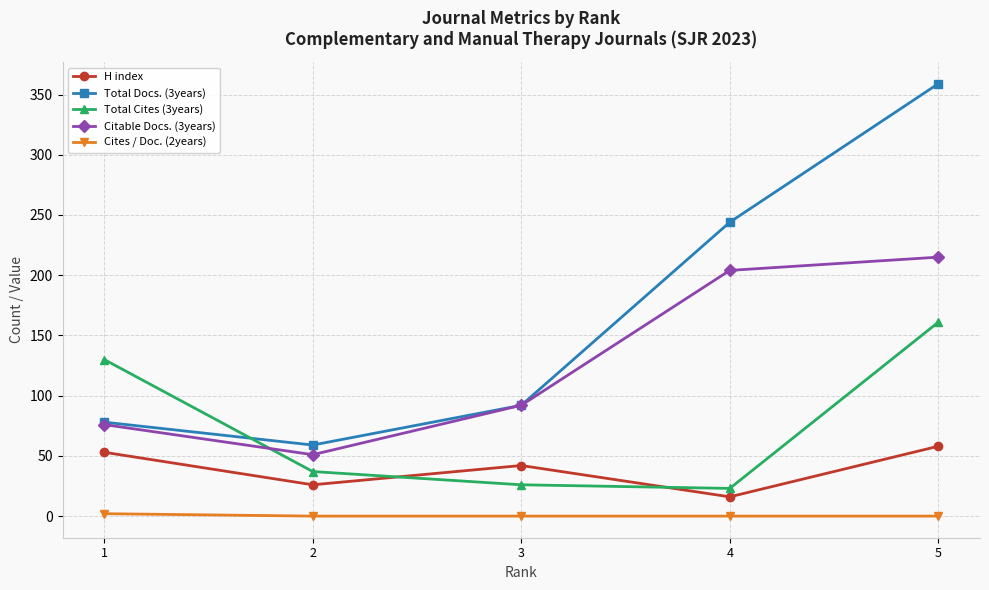

How many data points in Citable Docs. (3years) are less than 92?

2